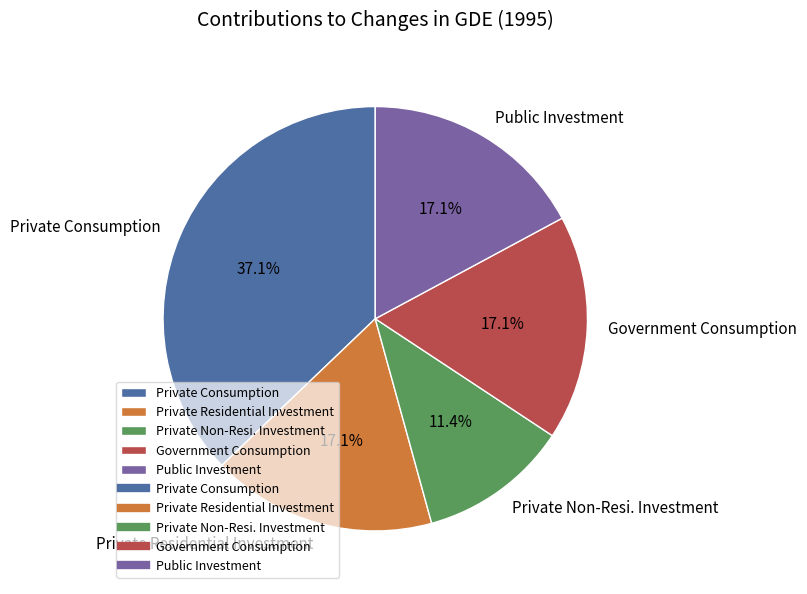

How many slices are in this pie chart?

5